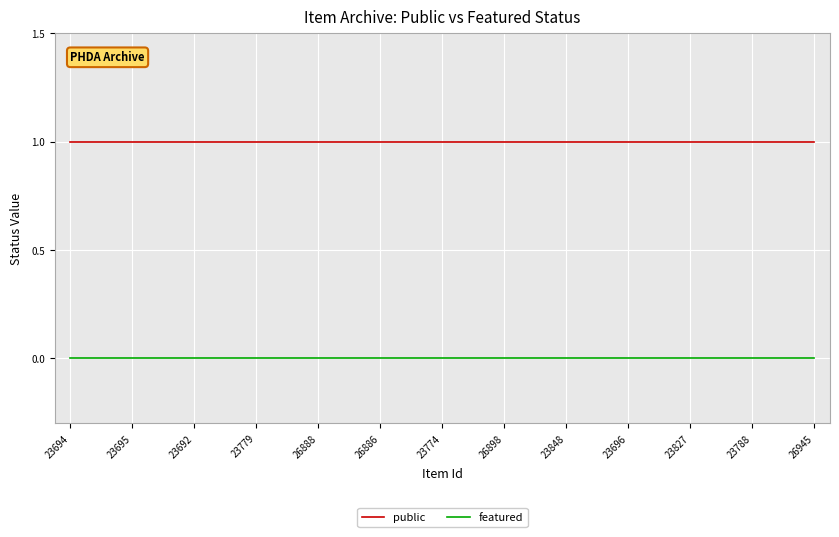

Which series has the largest total across all categories?

public